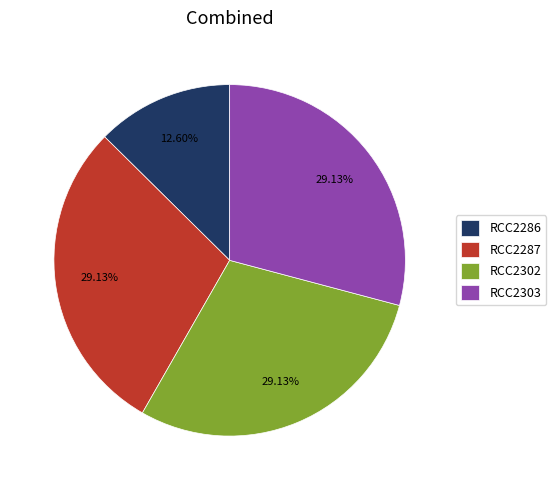

To the nearest percent, what percentage of the pie is RCC2303?

29%